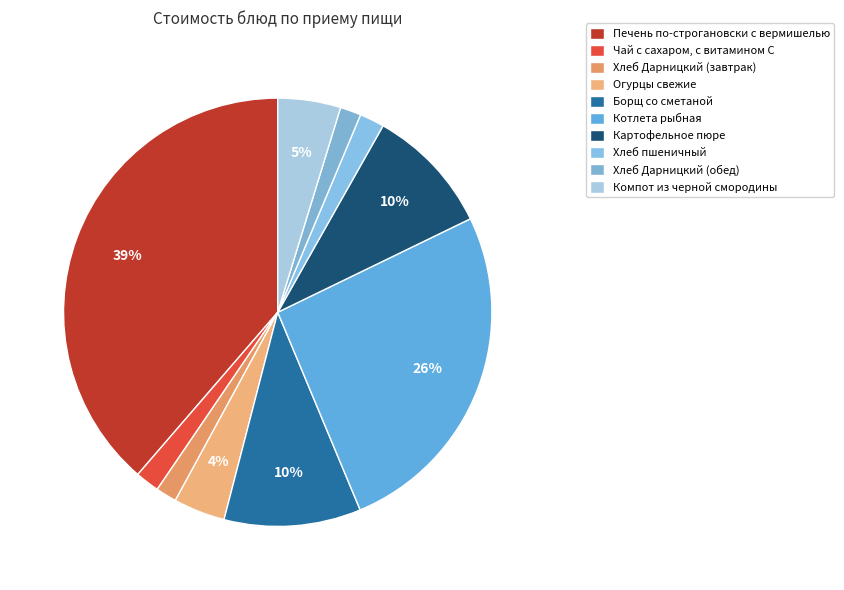

To the nearest percent, what is the combined percentage of Компот из черной смородины and Чай с сахаром, с витамином С?

7%